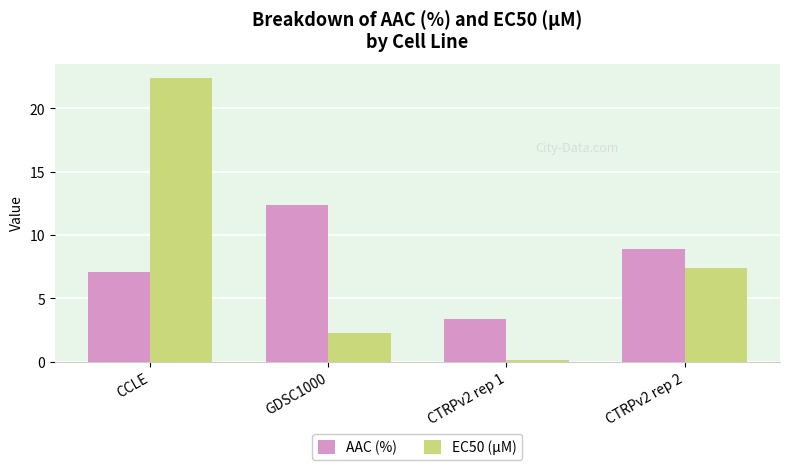

Which series has the widest spread of values?

EC50 (µM)